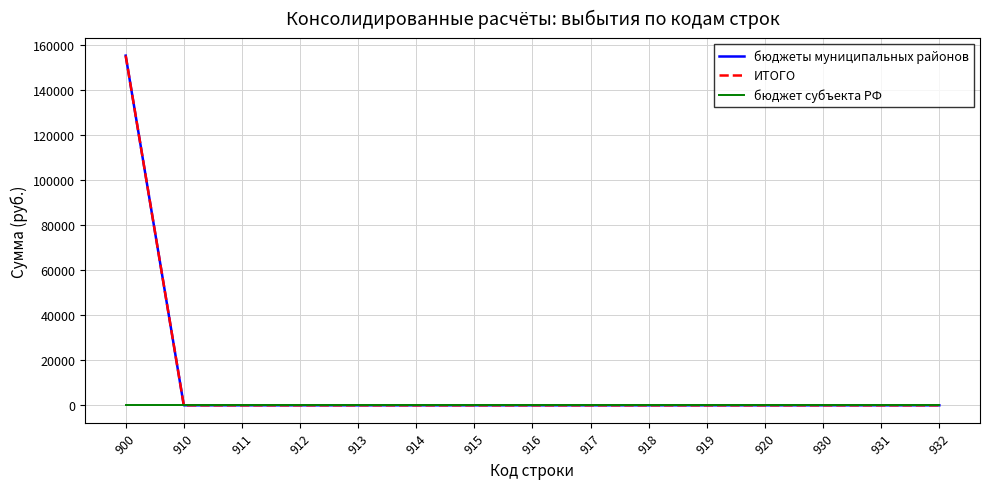

Between 900 and 913, which is larger?

900